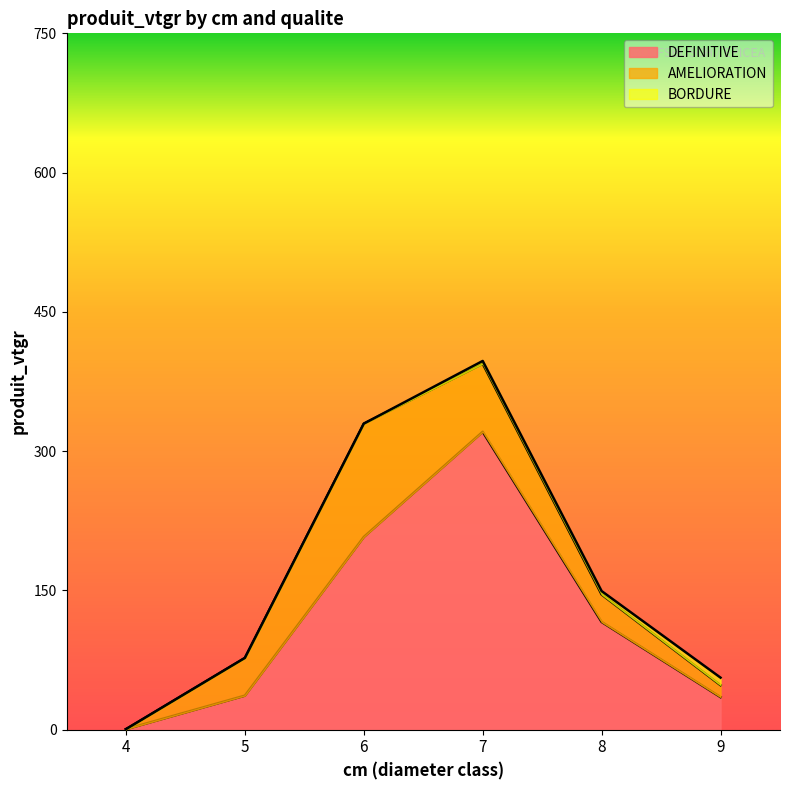

Is it true that DEFINITIVE equals 18.4 at 9?

False